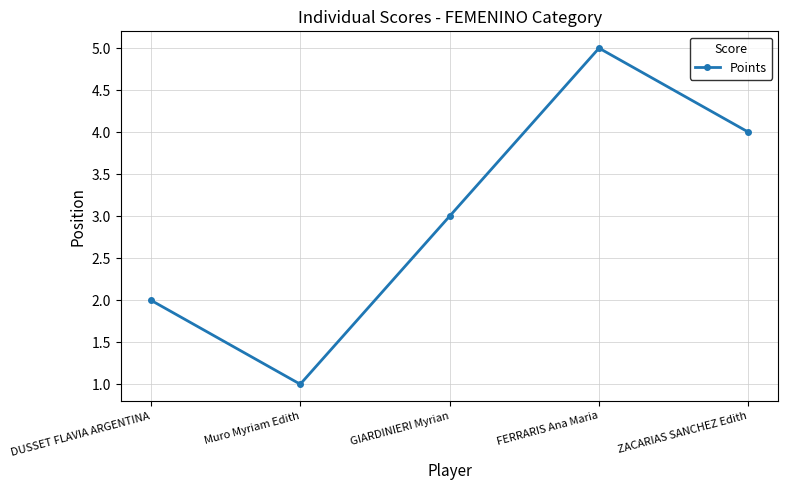

How many values are below 3?

2